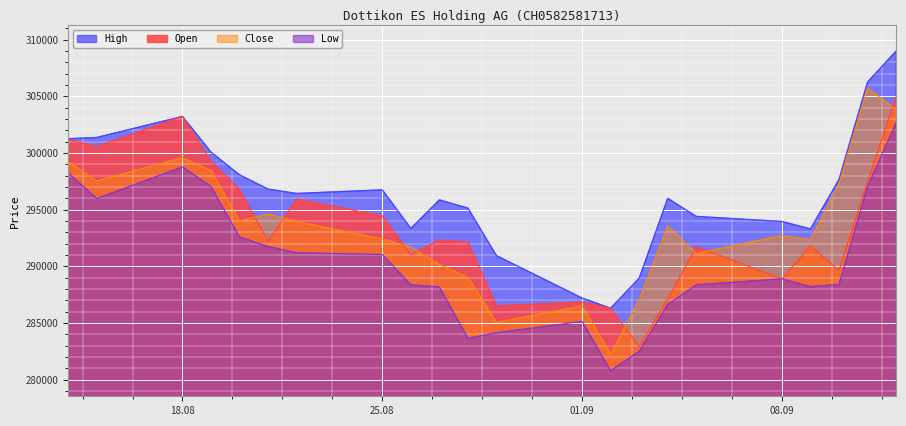

True or false: Close has more than 2 interior local peaks.

True